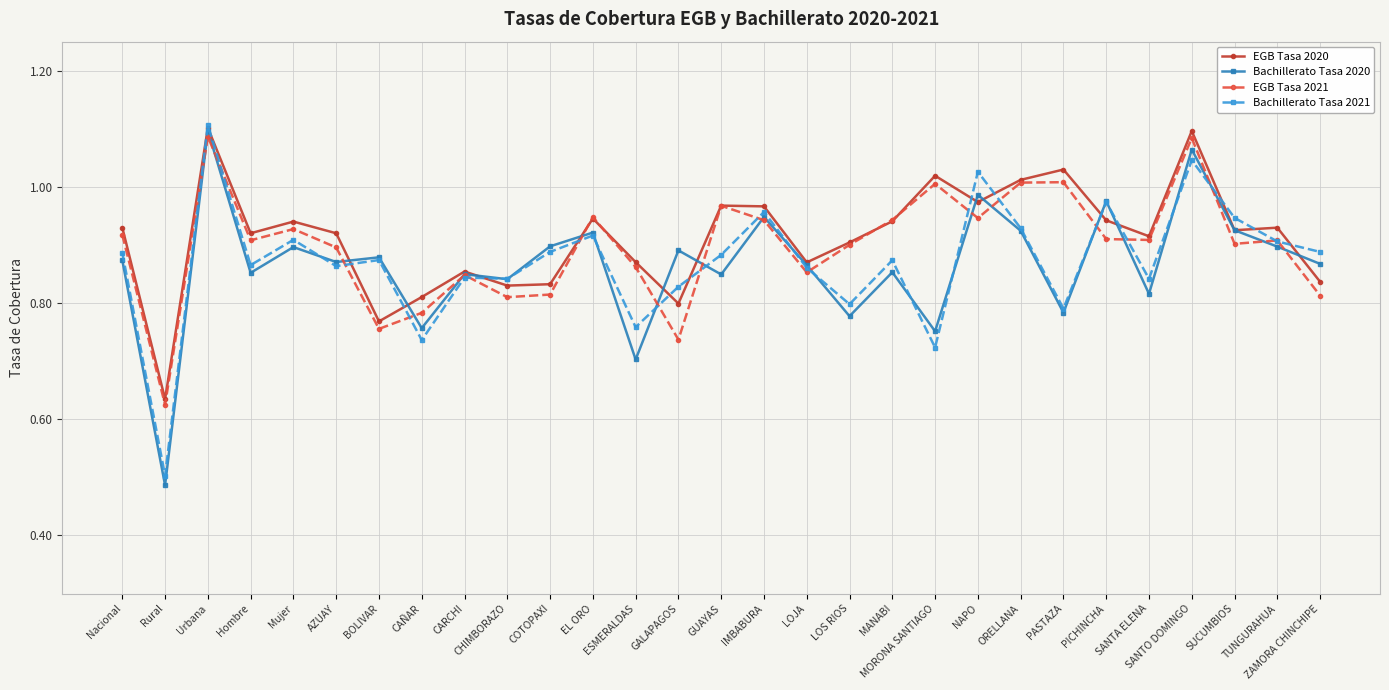

True or false: Bachillerato Tasa 2020 and EGB Tasa 2021 cross at least once.

True